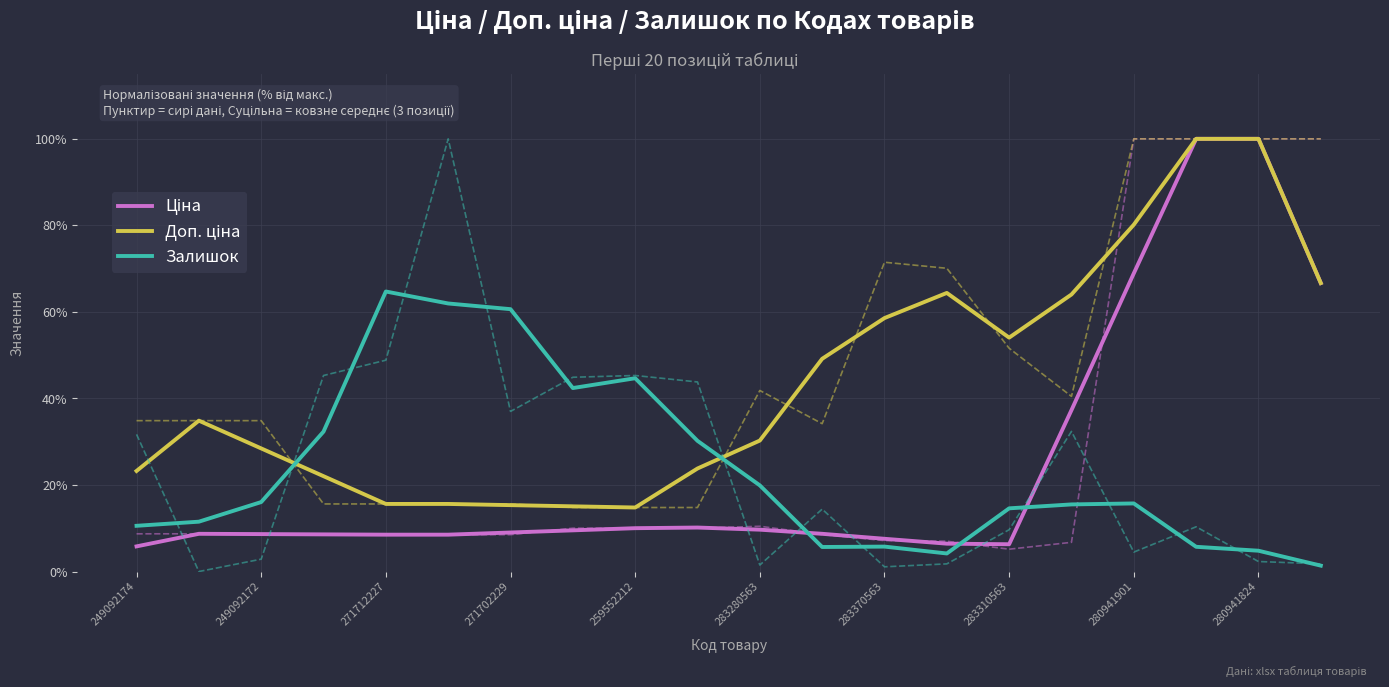

The Залишок series shows 19.9 at 283280563. True or false?

True